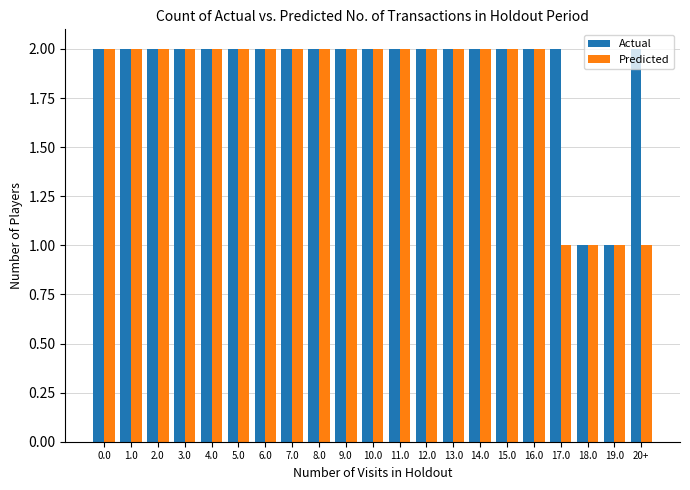

Read the Predicted value at 9.0.

2